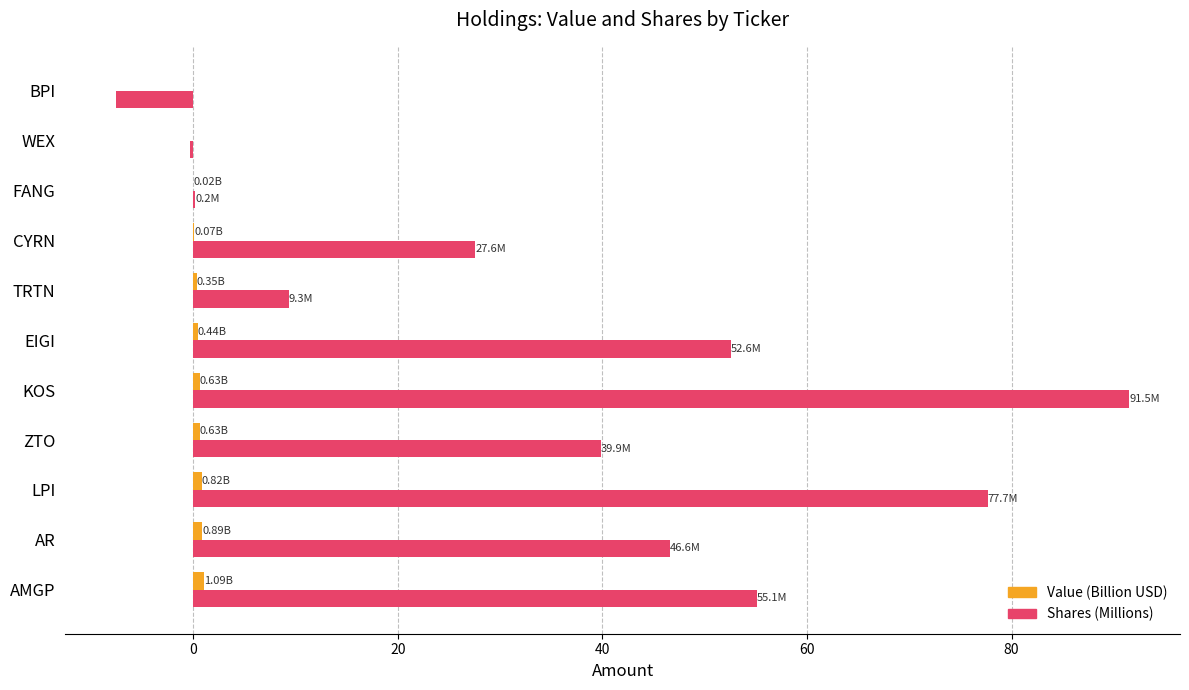

Which series changed the most between AR and LPI?

Shares (Millions)